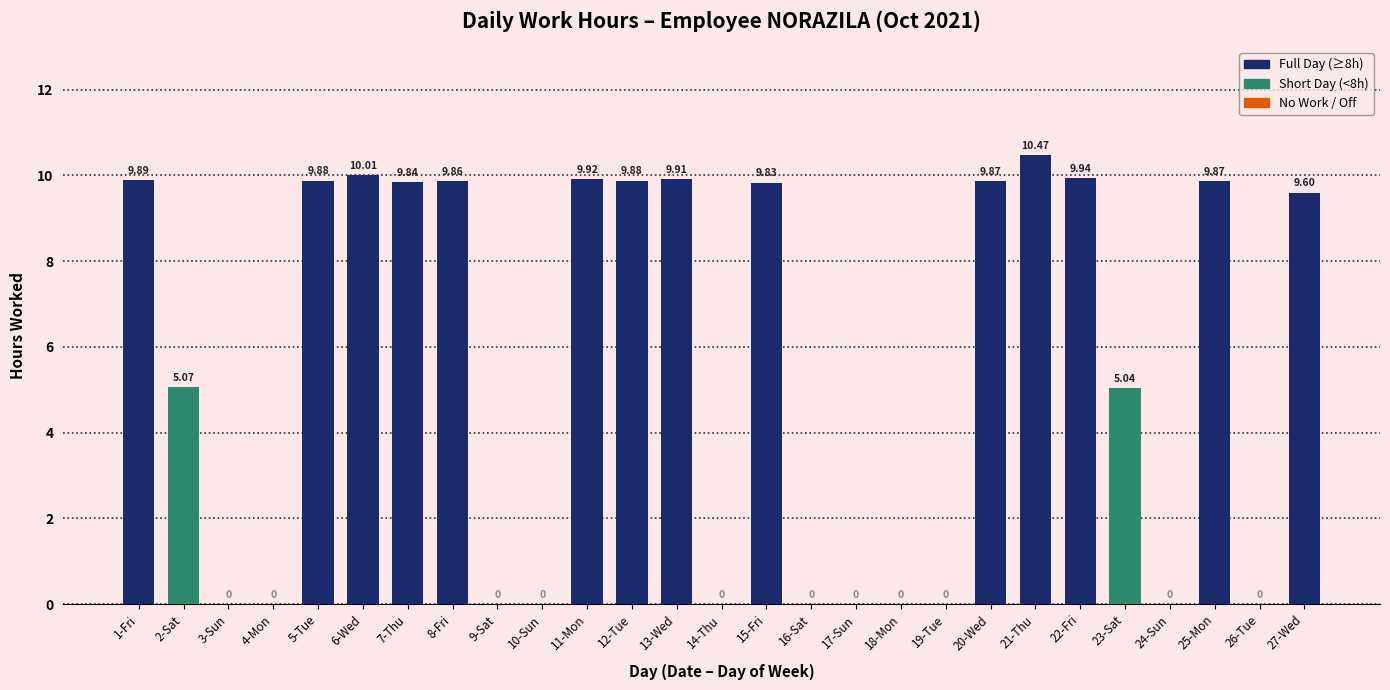

What is the sum of all values?

148.9